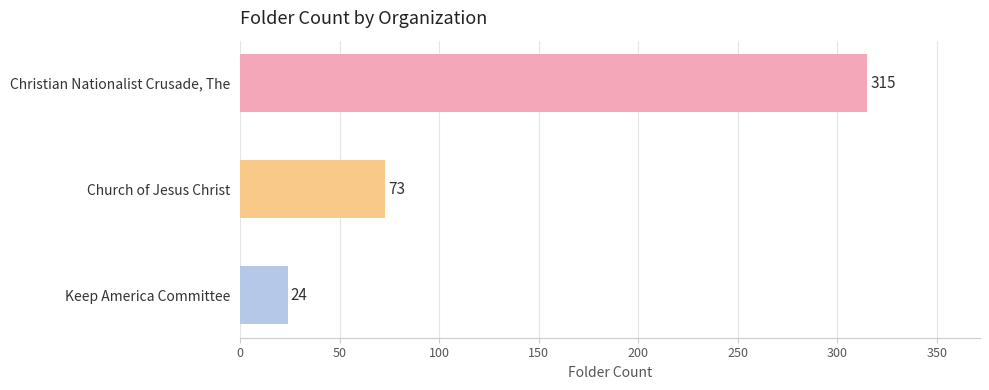

Count the number of categories in the chart.

3